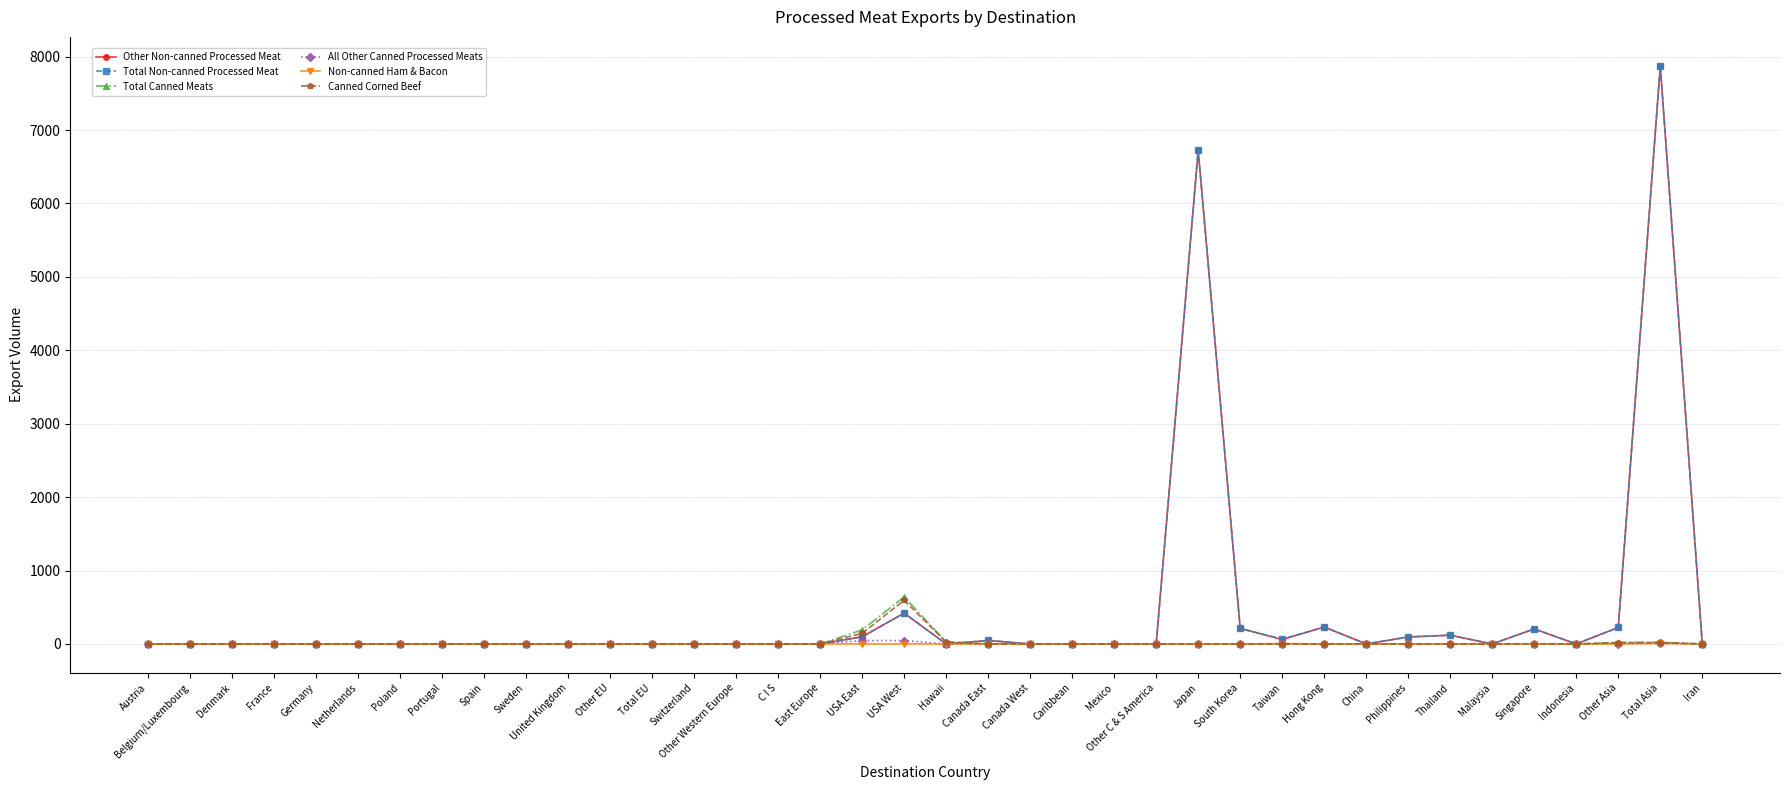

At how many categories does at least one series exceed 4484?

2